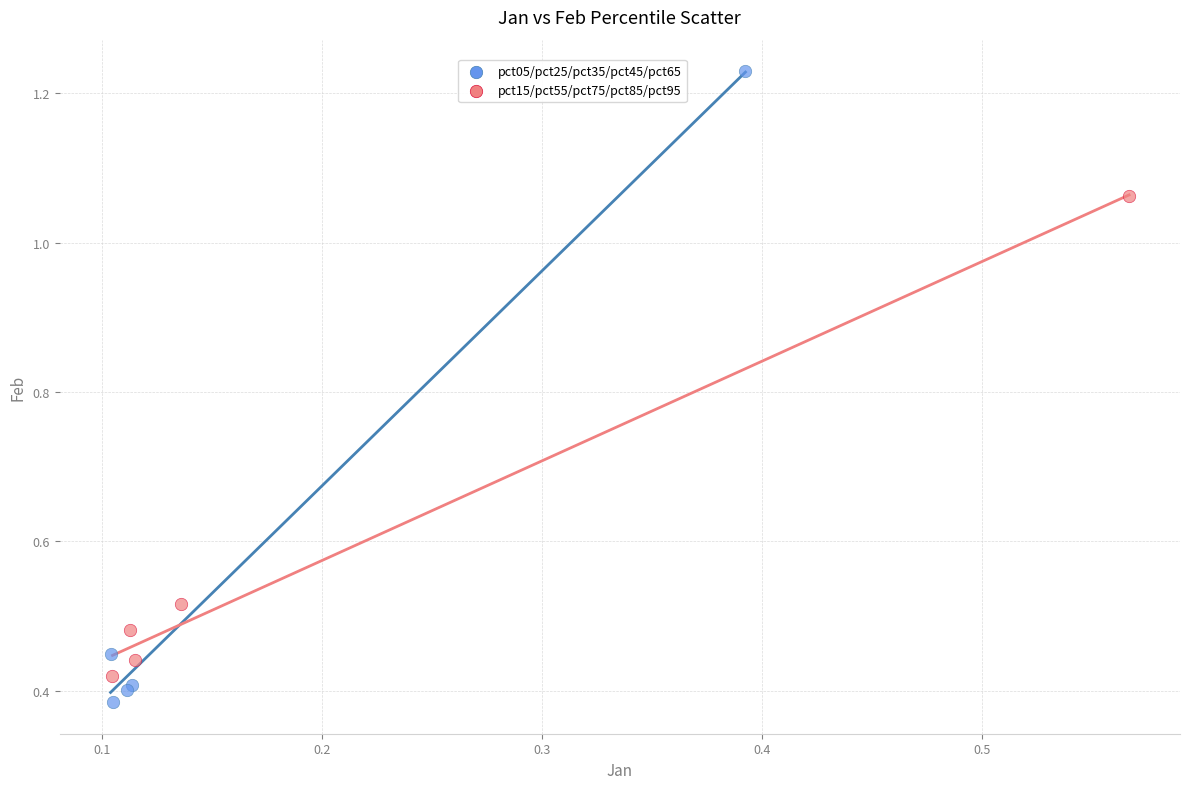

Which series has the largest Y range (max minus min)?

pct05/pct25/pct35/pct45/pct65